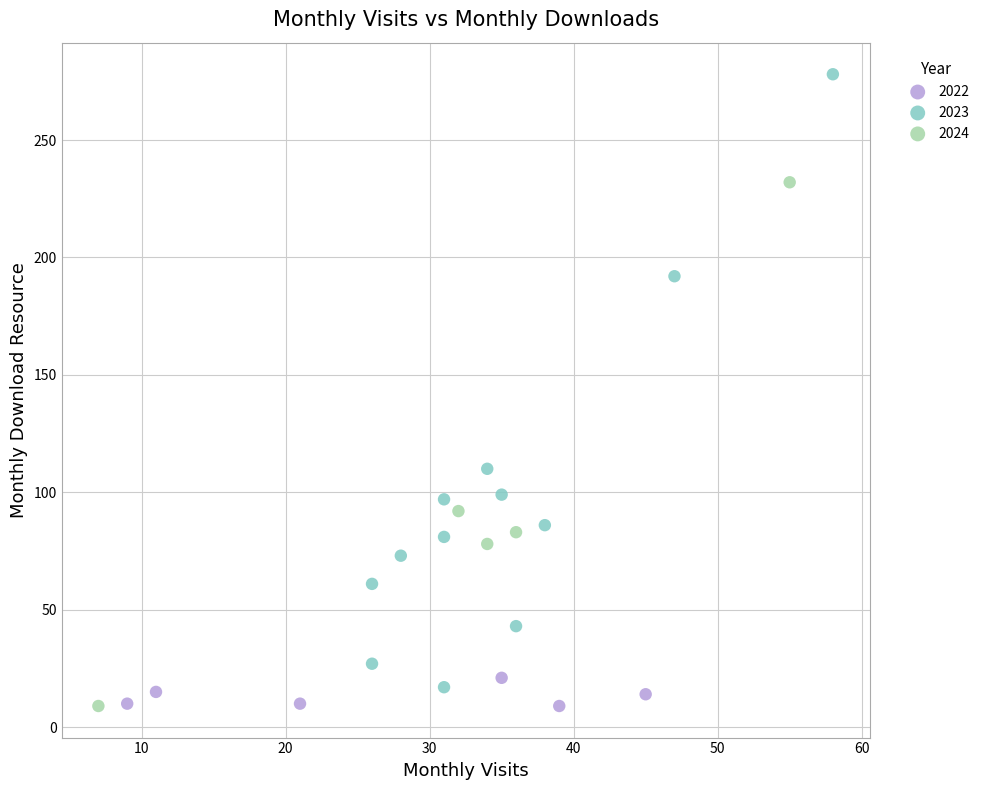

Which series contains the highest Y value?

2023